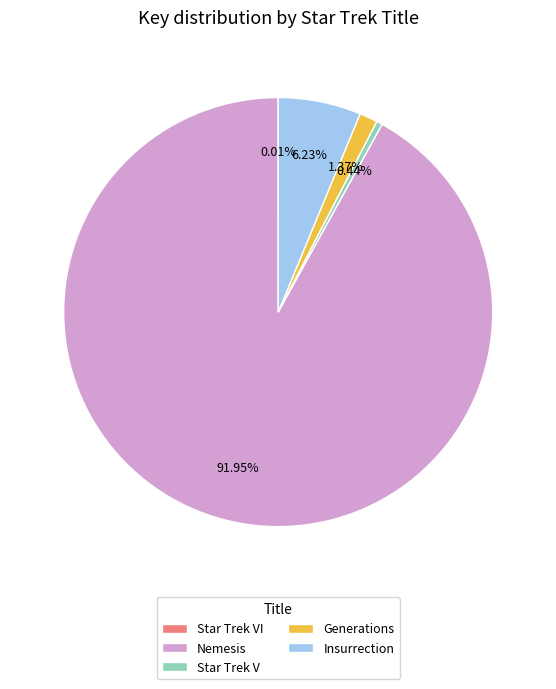

Is there any slice that represents more than half of the pie?

Yes